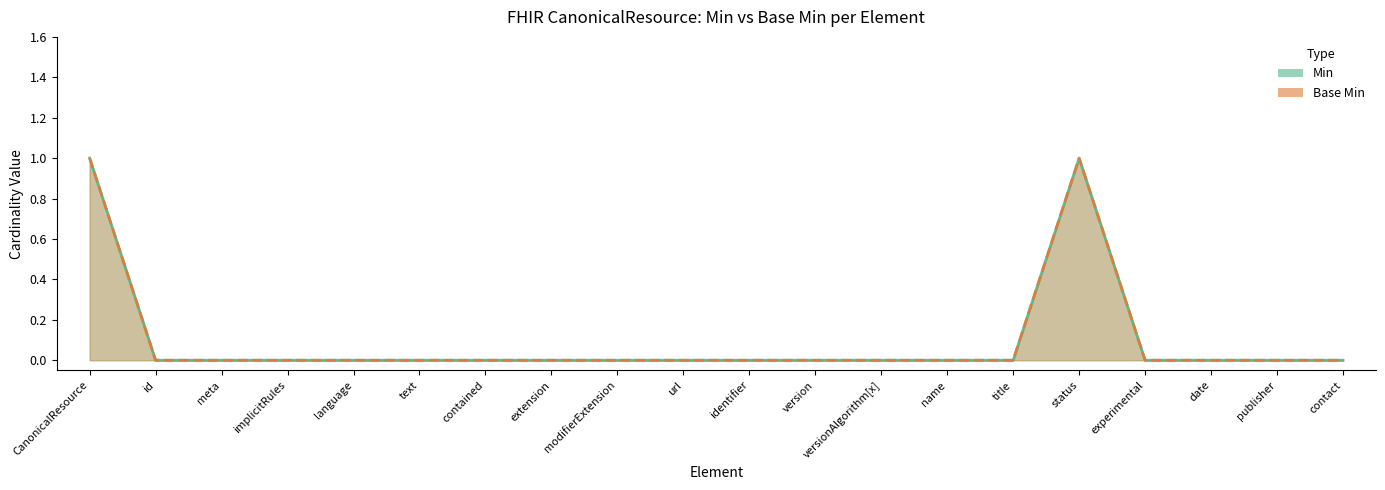

How many categories are shown in the chart?

20